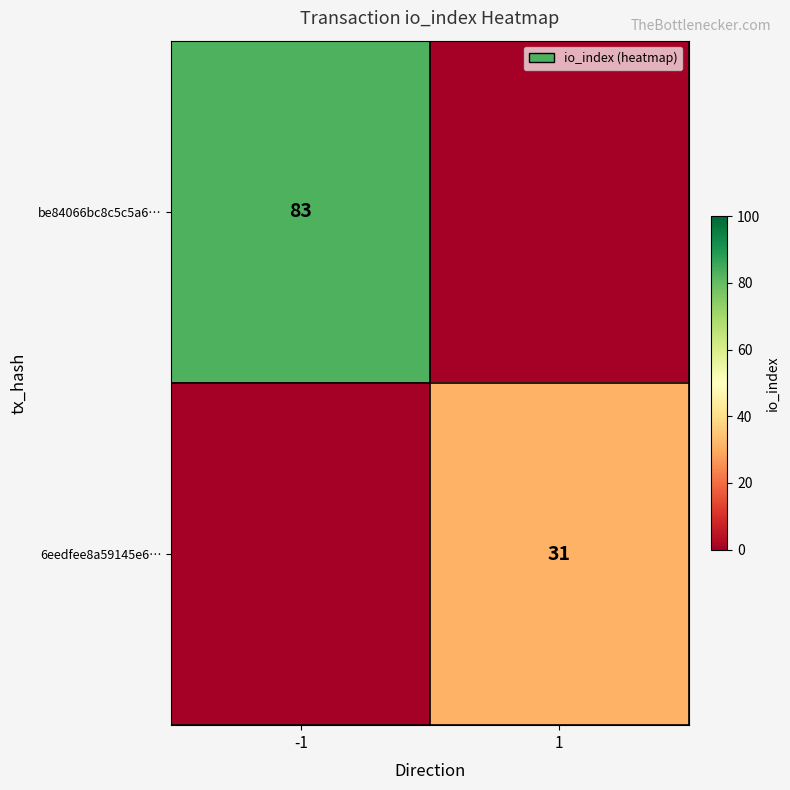

Is the value of 6eedfee8a59145e6… at 1 greater than the value of be84066bc8c5c5a6… at -1?

No